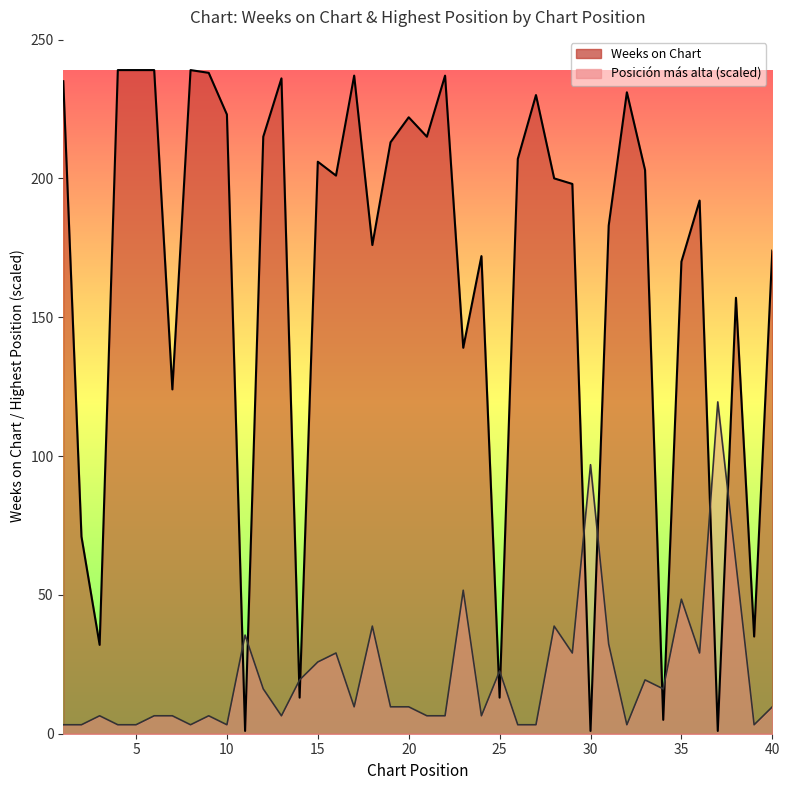

Reading left to right, extract all data points from this chart.

Weeks on Chart: 1=235.0	2=71.0	3=32.0	4=239.0	5=239.0	6=239.0	7=124.0	8=239.0	9=238.0	10=223.0	11=1.0	12=215.0	13=236.0	14=13.0	15=206.0	16=201.0	17=237.0	18=176.0	19=213.0	20=222.0	21=215.0	22=237.0	23=139.0	24=172.0	25=13.0	26=207.0	27=230.0	28=200.0	29=198.0	30=1.0	31=183.0	32=231.0	33=203.0	34=5.0	35=170.0	36=192.0	37=1.0	38=157.0	39=35.0	40=174.0
Posicion mas alta: 1=3.2	2=3.2	3=6.5	4=3.2	5=3.2	6=6.5	7=6.5	8=3.2	9=6.5	10=3.2	11=35.5	12=16.1	13=6.5	14=19.4	15=25.8	16=29.1	17=9.7	18=38.8	19=9.7	20=9.7	21=6.5	22=6.5	23=51.7	24=6.5	25=22.6	26=3.2	27=3.2	28=38.8	29=29.1	30=96.9	31=32.3	32=3.2	33=19.4	34=16.1	35=48.4	36=29.1	37=119.5	38=61.4	39=3.2	40=9.7